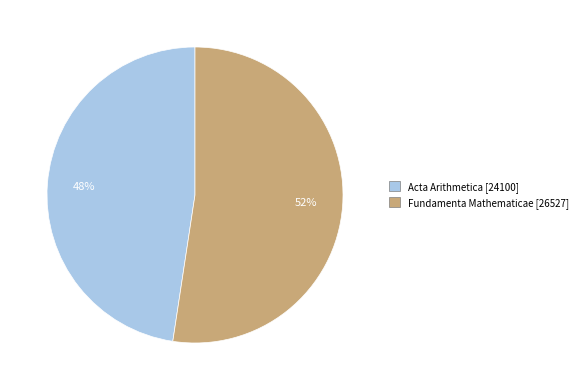

Count the number of slices in the pie.

2